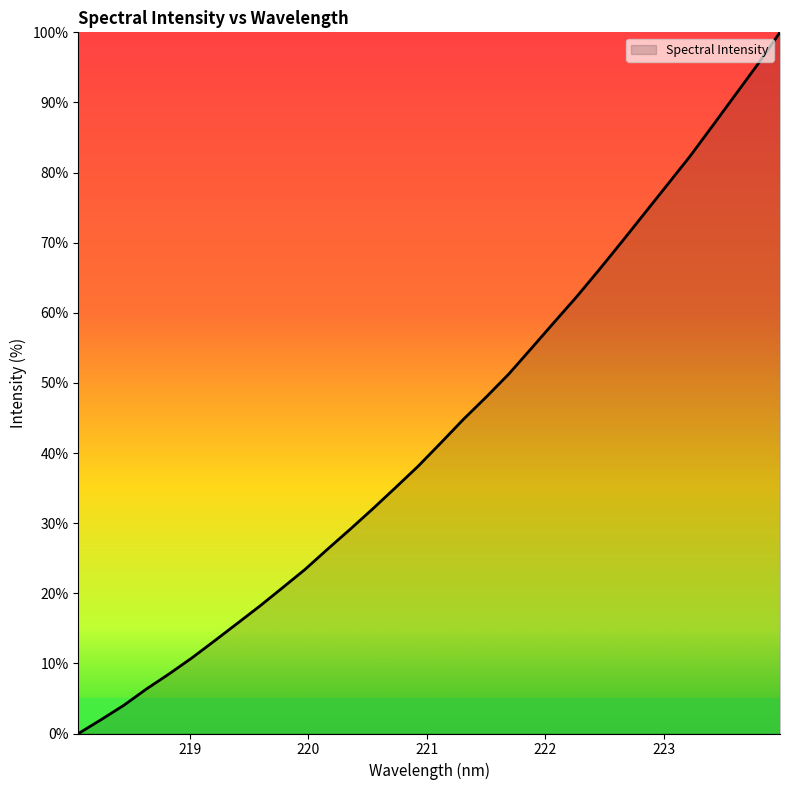

Rank the categories by value from lowest to highest.

218.0596, 218.2508, 218.442, 218.6332, 218.8244, 219.0156, 219.2067, 219.3979, 219.589, 219.7801, 219.9712, 220.1623, 220.3533, 220.5444, 220.7354, 220.9264, 221.1174, 221.3083, 221.4993, 221.6902, 221.8812, 222.0721, 222.263, 222.4538, 222.6447, 222.8355, 223.0264, 223.2172, 223.408, 223.5987, 223.7895, 223.9802